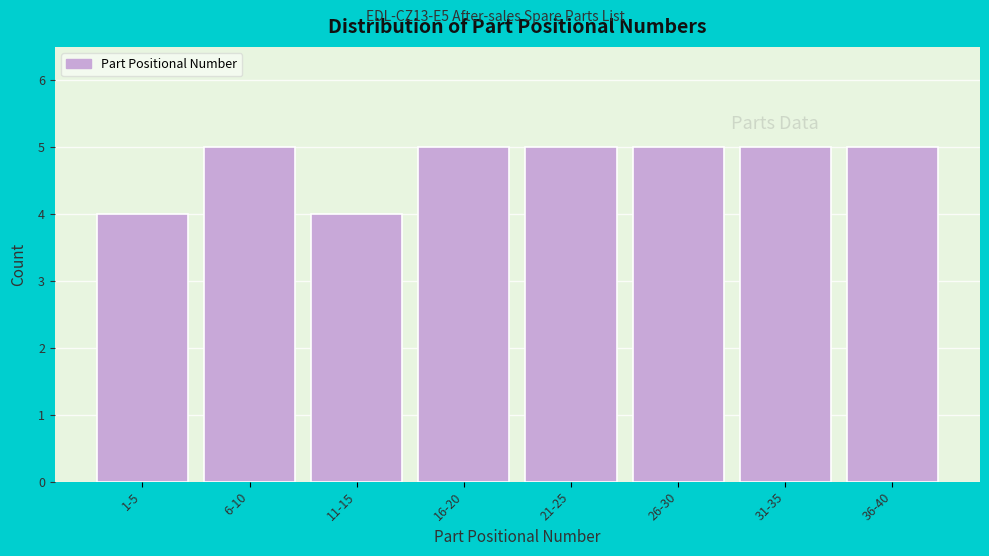

Reading left to right, list all the values displayed in this chart.

4	5	4	5	5	5	5	5